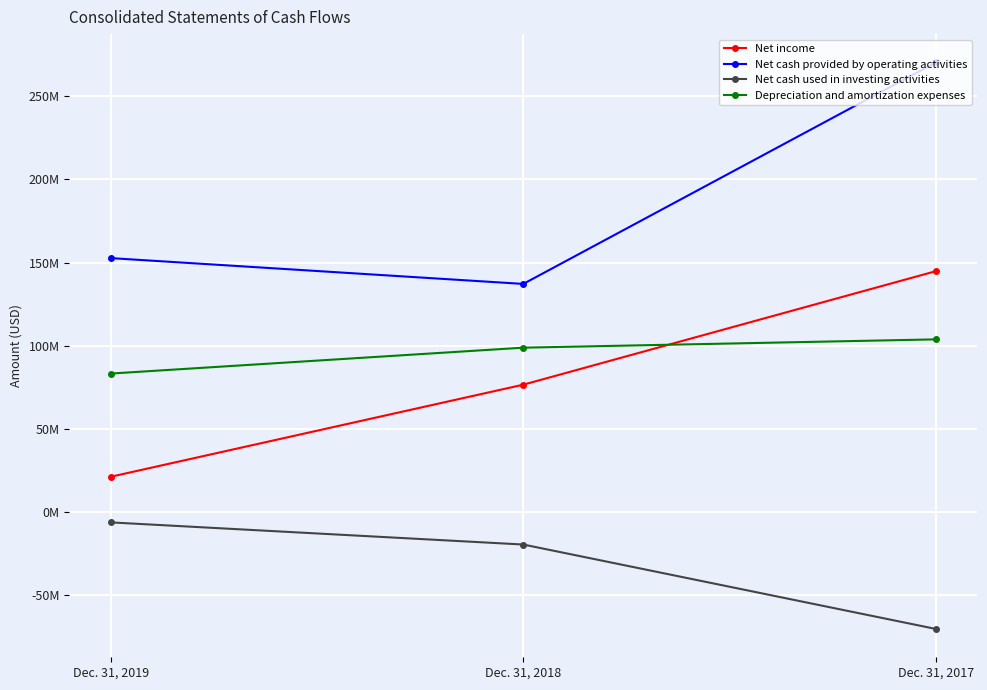

What is the total value across all series at Dec. 31, 2018?

292894000